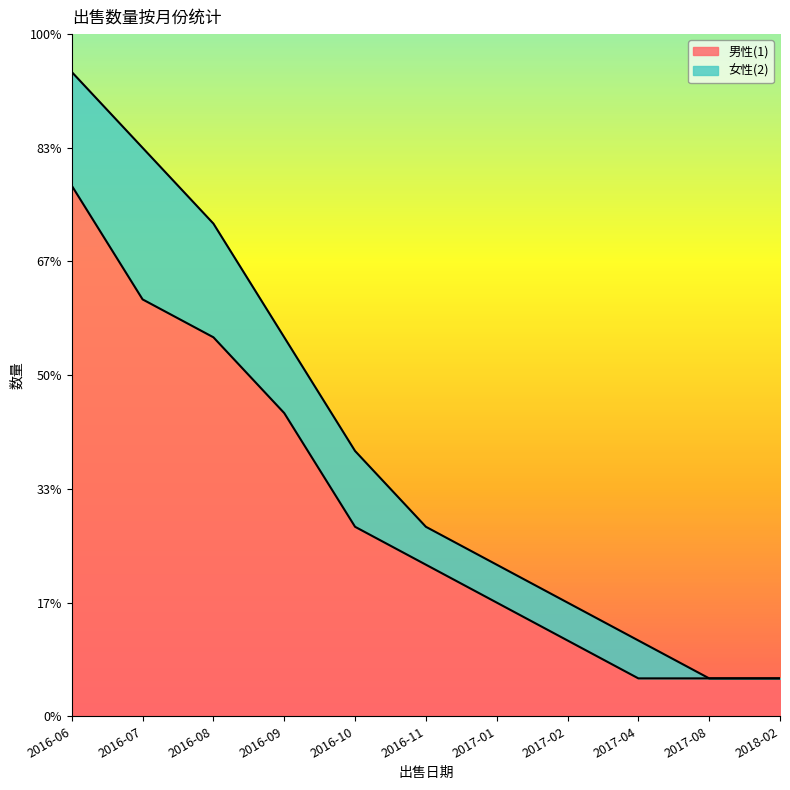

What is the difference between the maximum and minimum values?

13